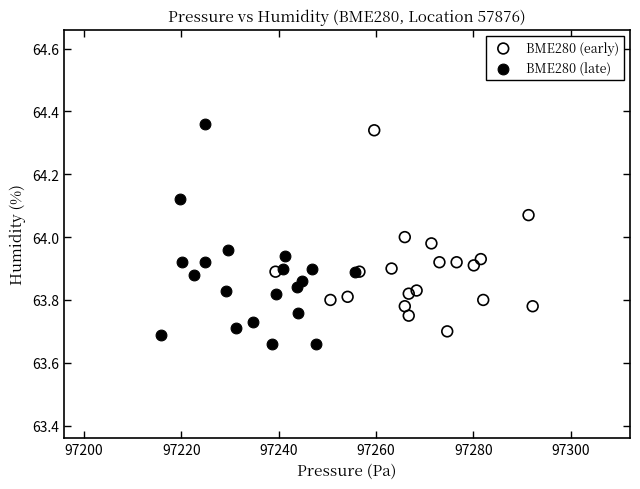

Which series has the widest spread of Y values?

BME280 (late)